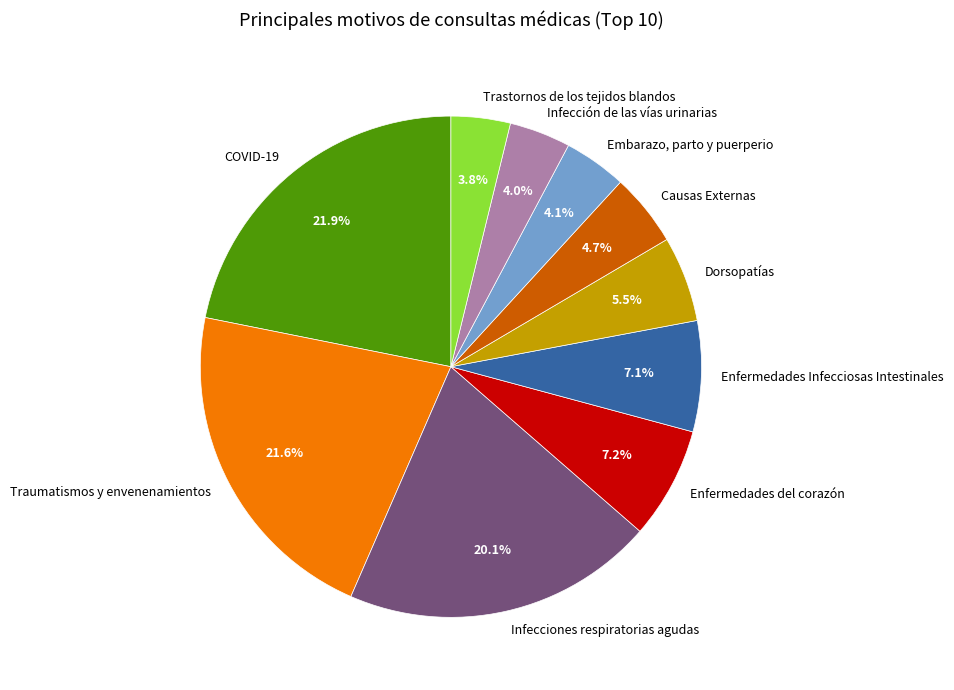

To the nearest percent, what percentage of the pie is Enfermedades Infecciosas Intestinales?

7%